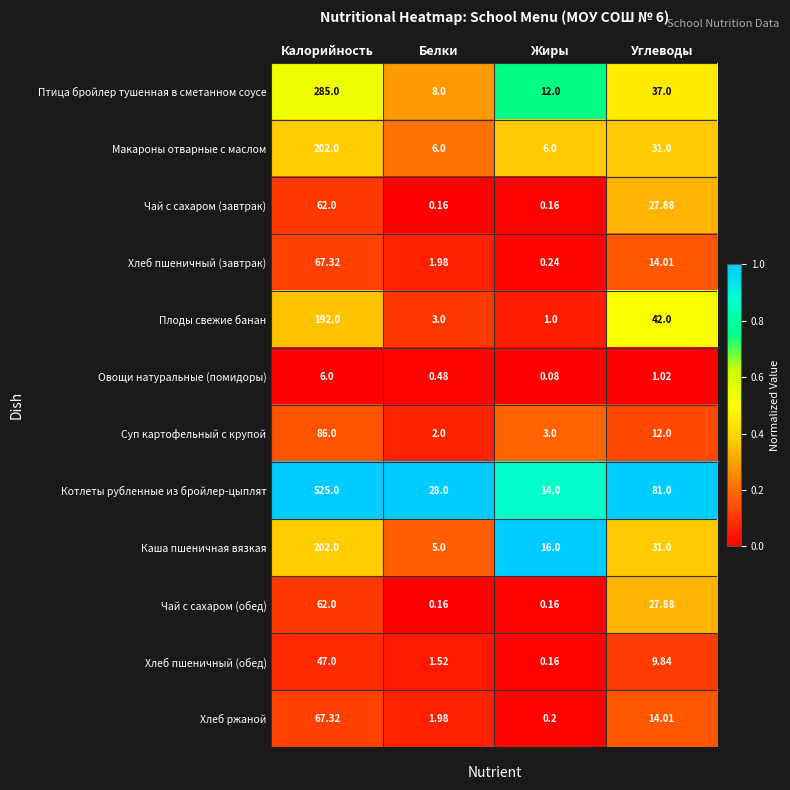

Which label corresponds to the largest value in the chart?

Калорийность